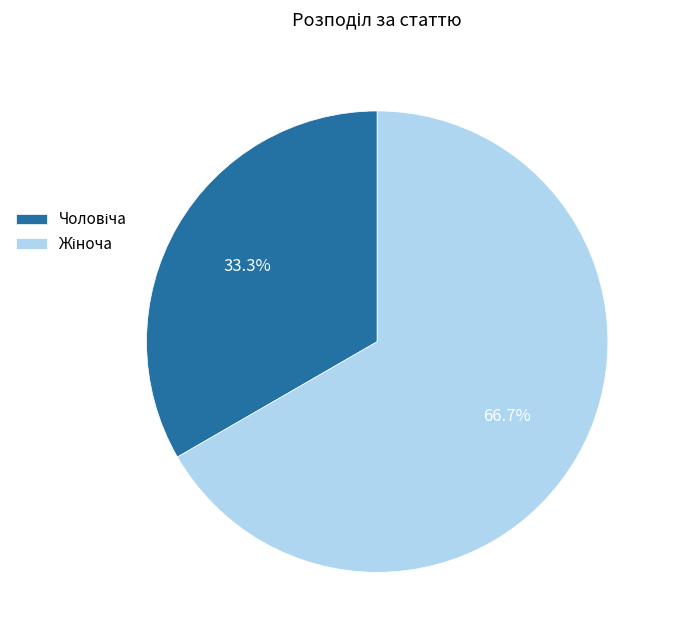

Does any single category account for the majority?

Yes